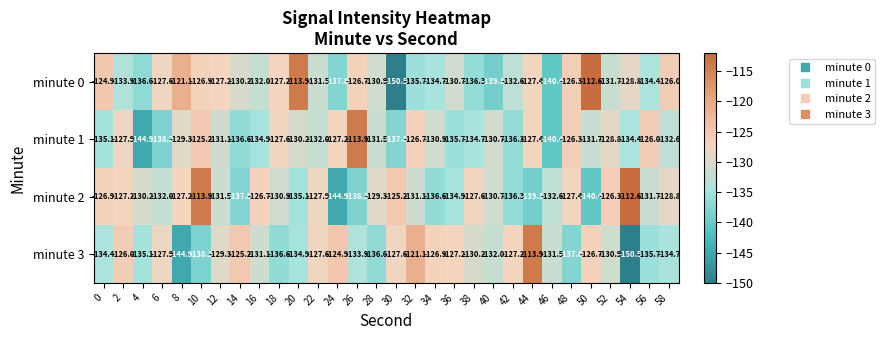

What is the sum of all minute 1 values?

-3946.0